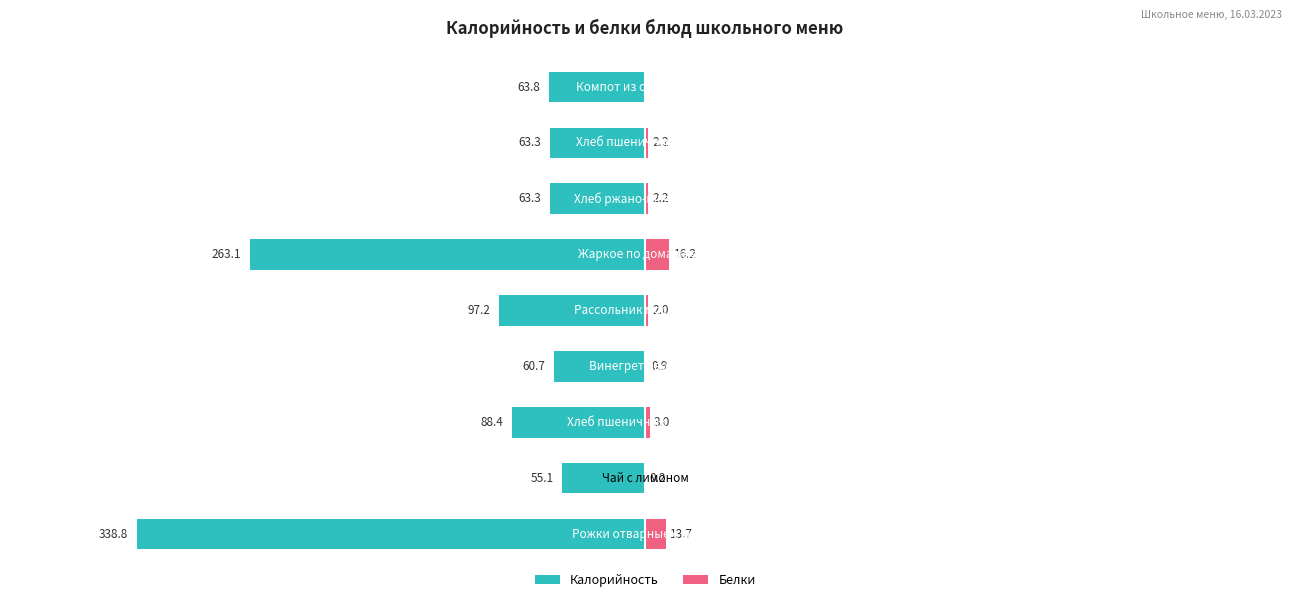

What value does the Калорийность series have at 7?

-63.3